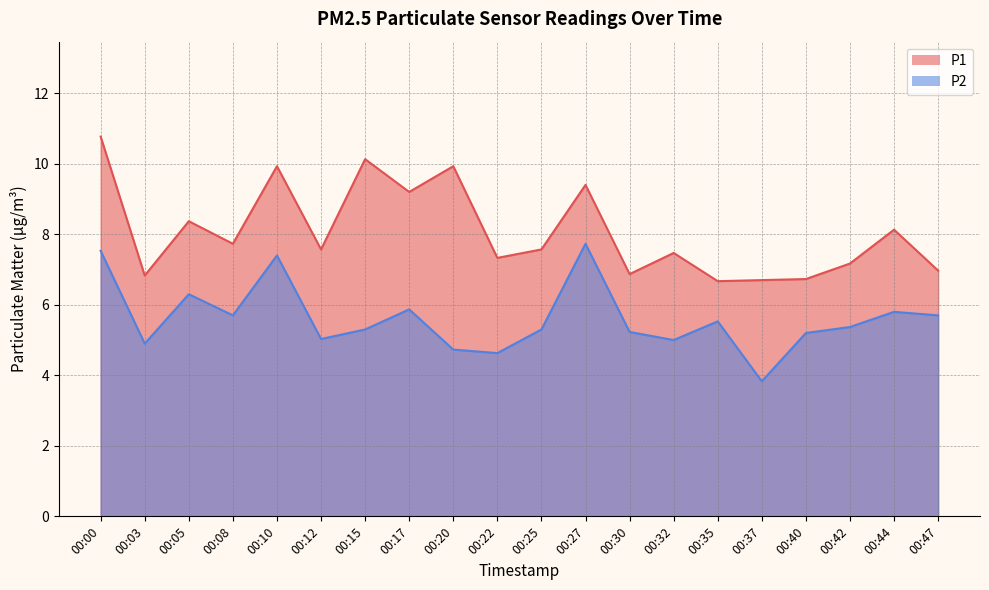

Is it true that P2 equals 2.7 at 00:42?

False